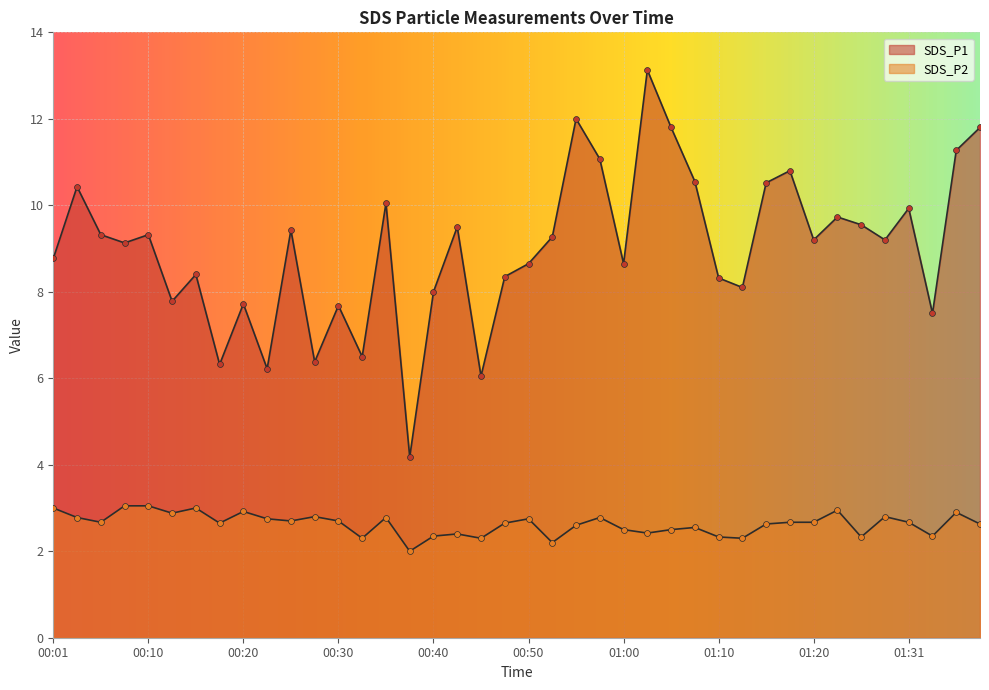

Which series reaches the maximum Y coordinate?

SDS_P1